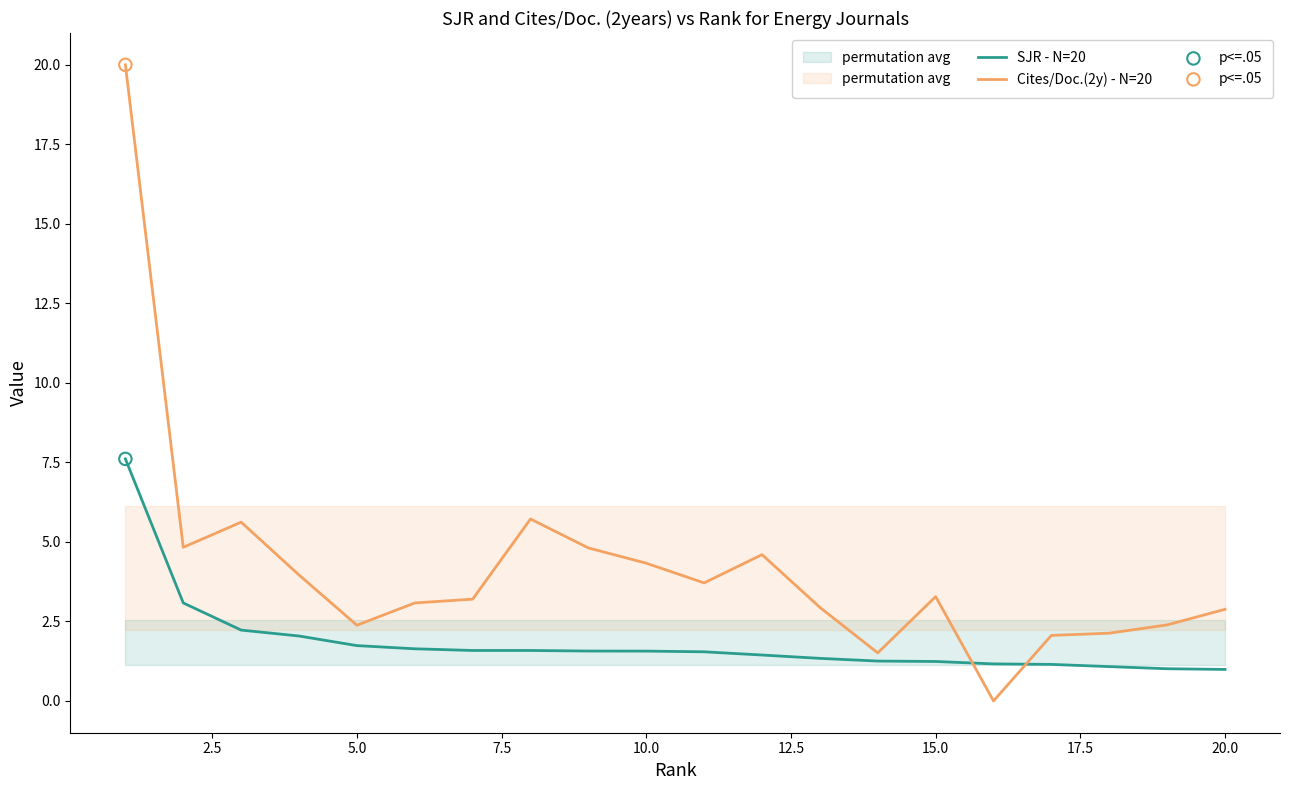

Which series has the widest spread of Y values?

Cites/Doc.(2y) - N=20